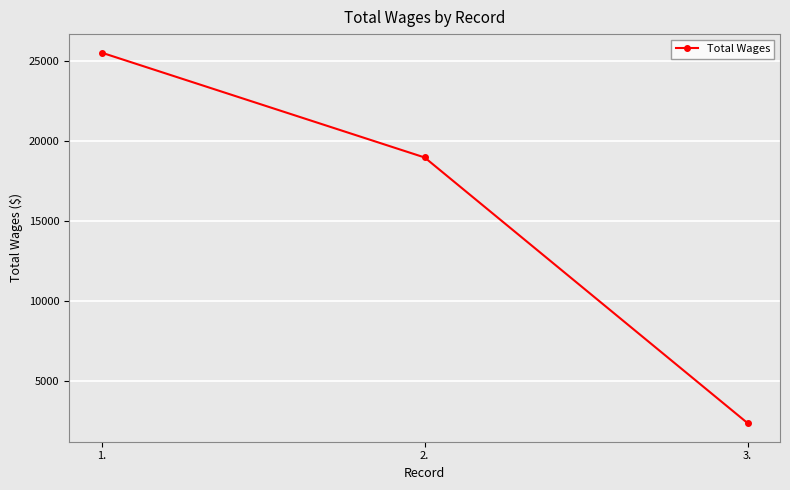

What is the difference between the maximum and minimum values?

23115